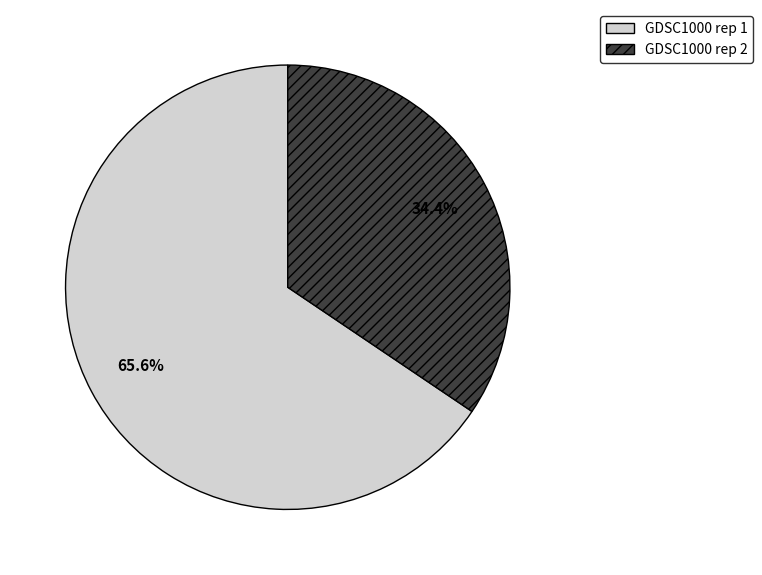

Rank the categories by value from lowest to highest.

GDSC1000 rep 2, GDSC1000 rep 1